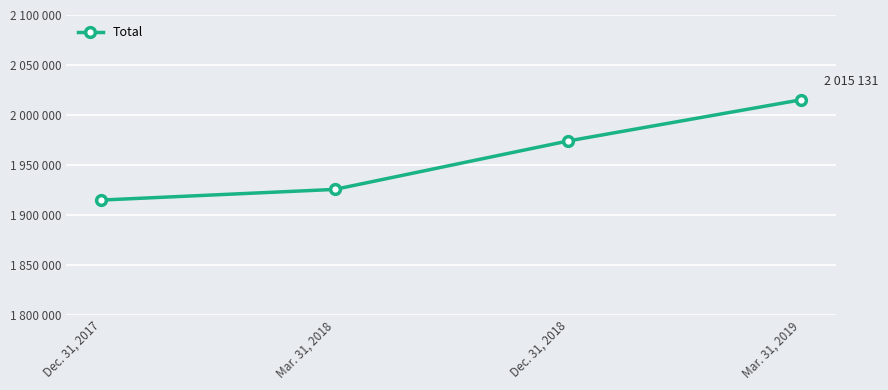

Which label corresponds to the smallest value in the chart?

Dec. 31, 2017